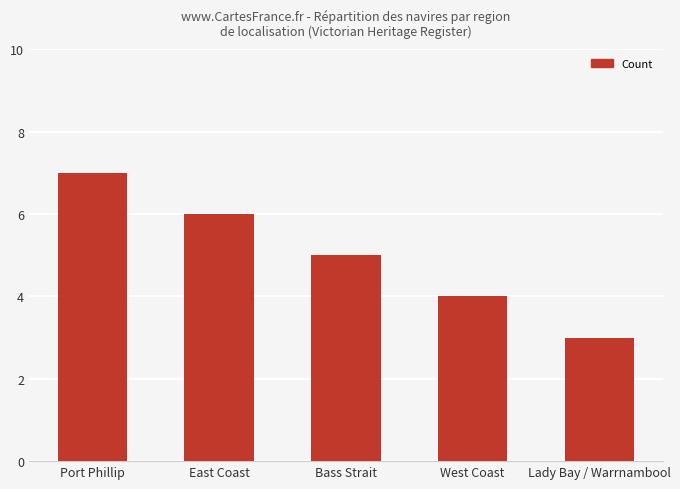

What is the change in value from Port Phillip to West Coast?

-3